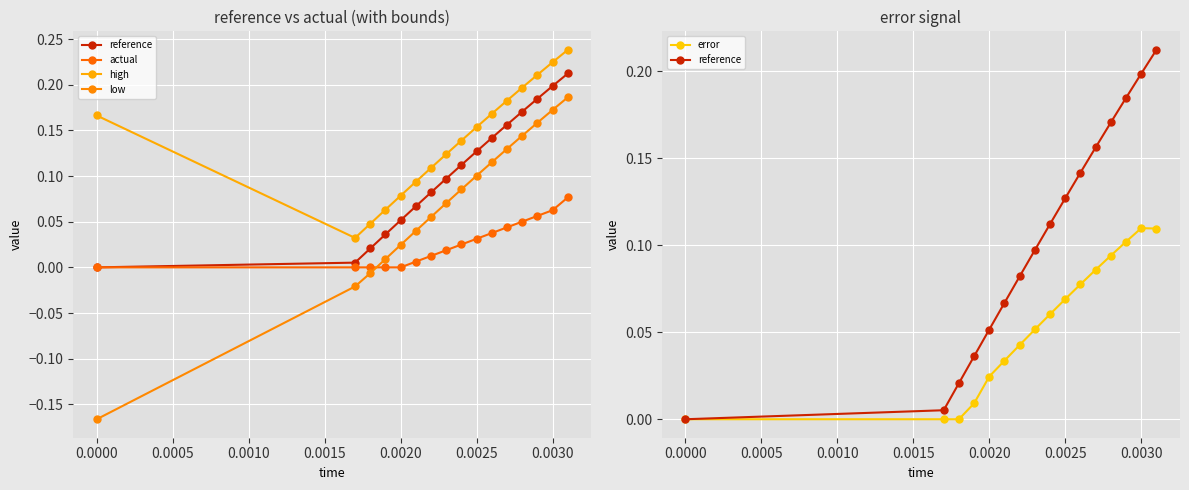

True or false: reference has a value of 0.1 at 11.

False